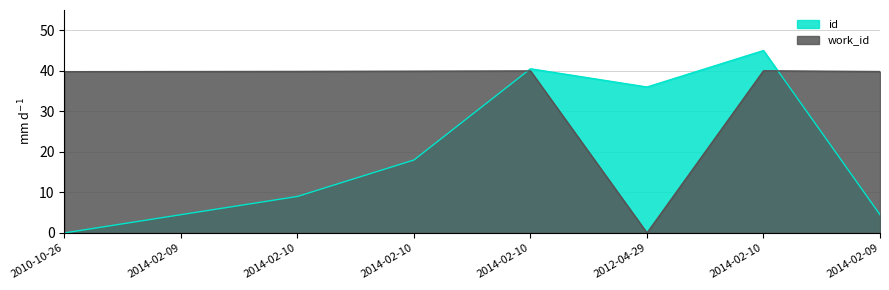

How many times do id and work_id cross each other?

2